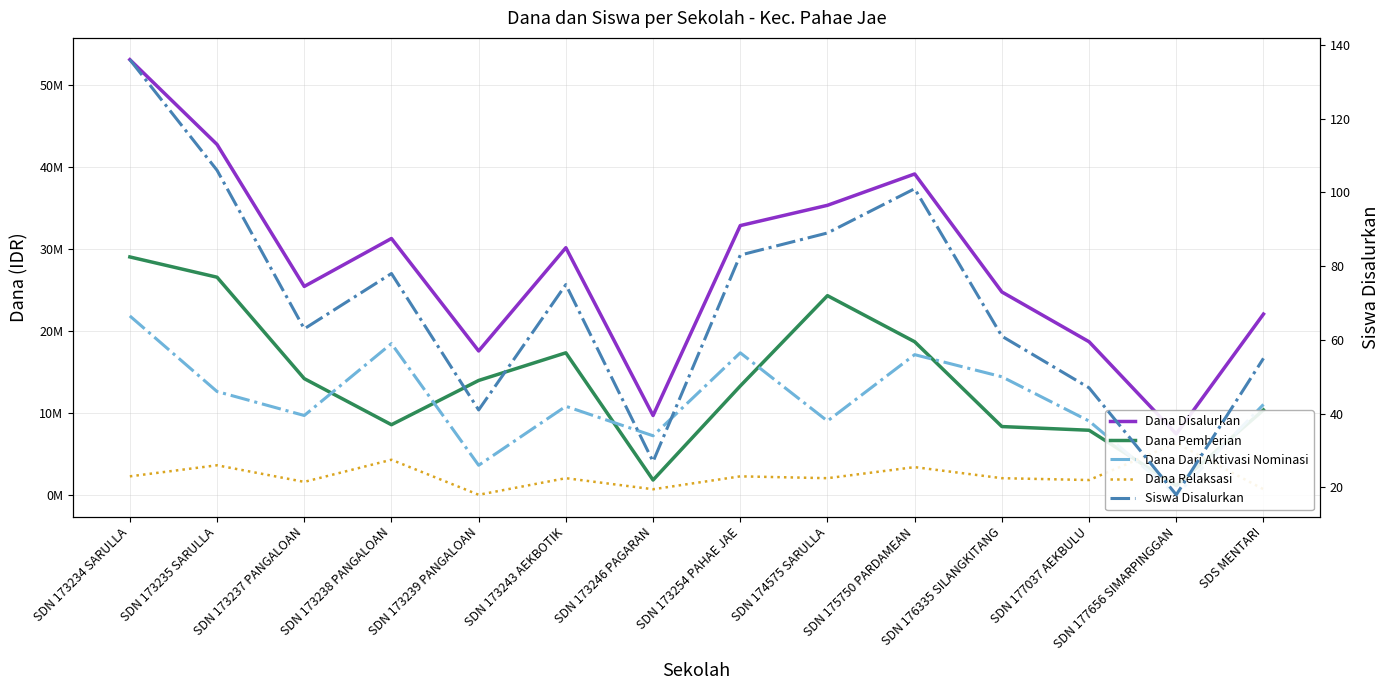

What is the sum of the Dana Disalurkan values at SDN 173235 SARULLA and SDN 176335 SILANGKITANG?

67500000